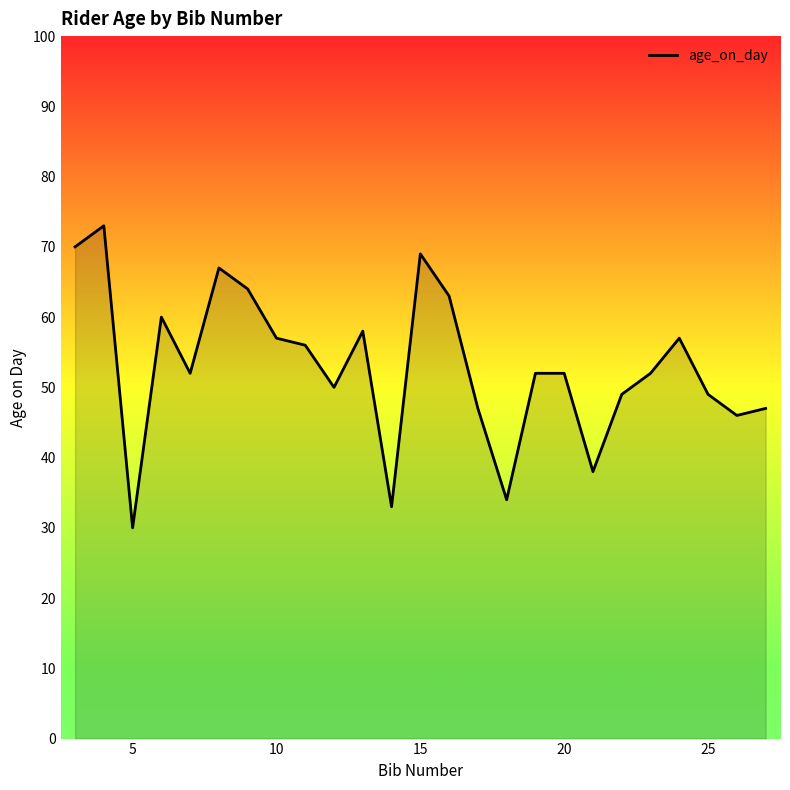

What is the maximum value shown in the chart?

73